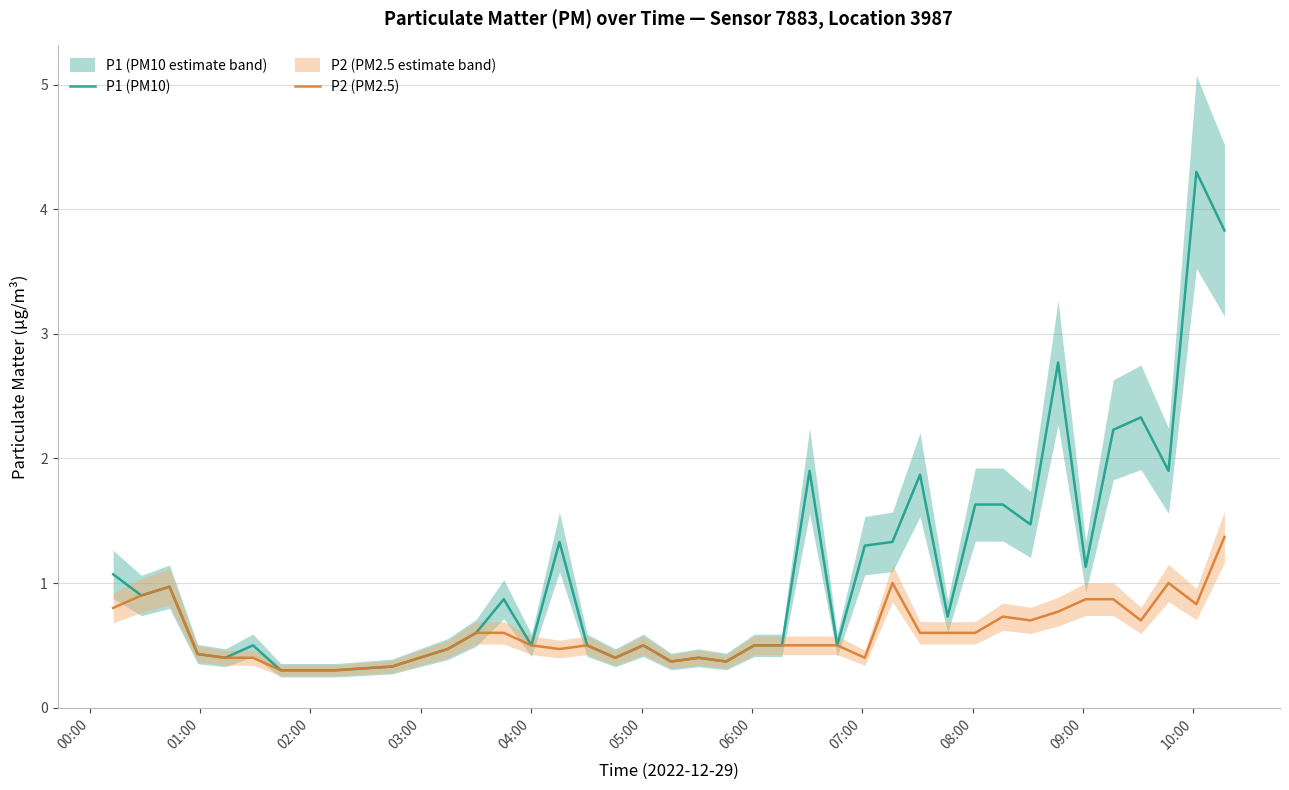

Rank the series by their maximum value, from highest to lowest.

P1 (PM10), P2 (PM2.5)